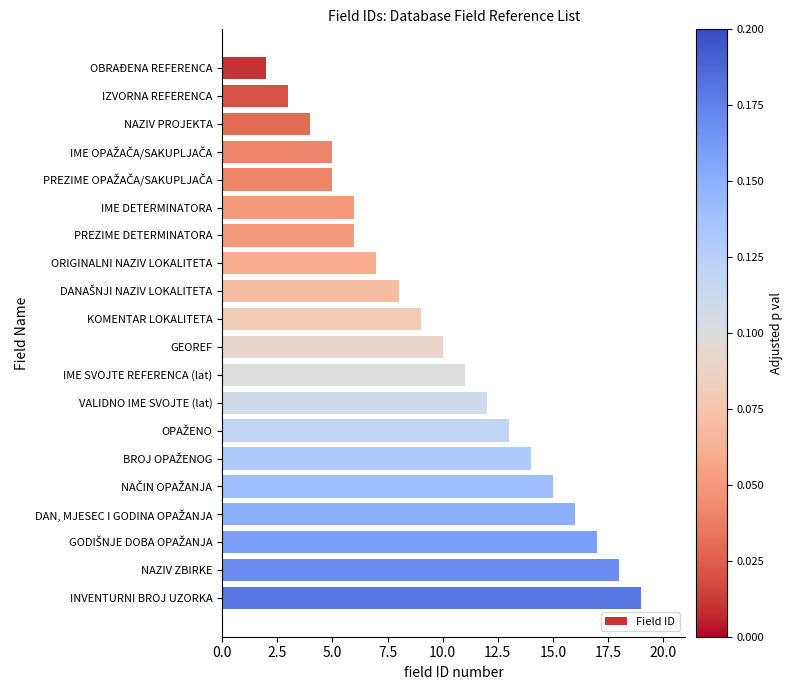

The value at NAZIV ZBIRKE is 18. True or false?

True